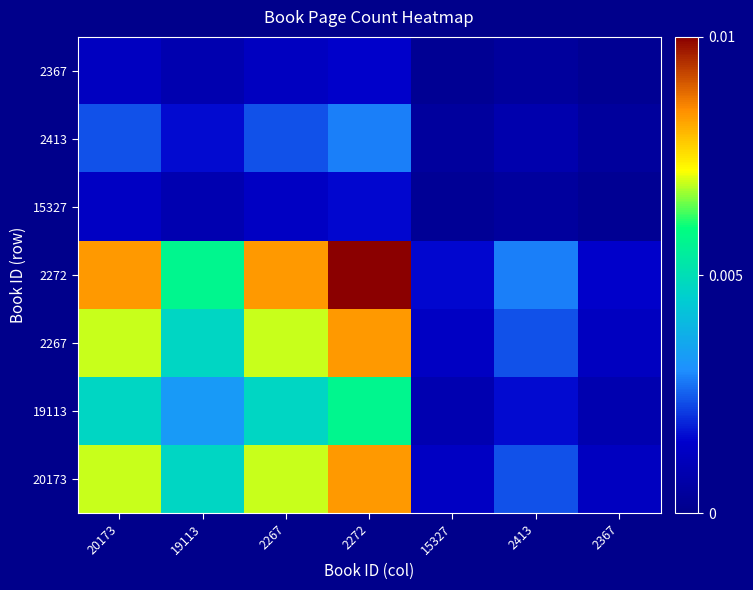

Rank the series by their maximum value, from lowest to highest.

2367, 15327, 2413, 19113, 20173, 2267, 2272